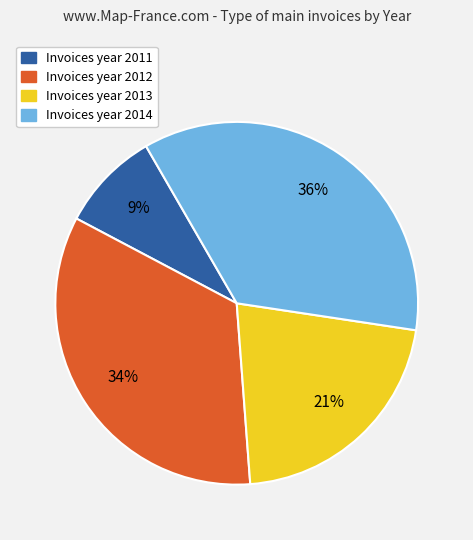

Is there a majority slice in this chart?

No